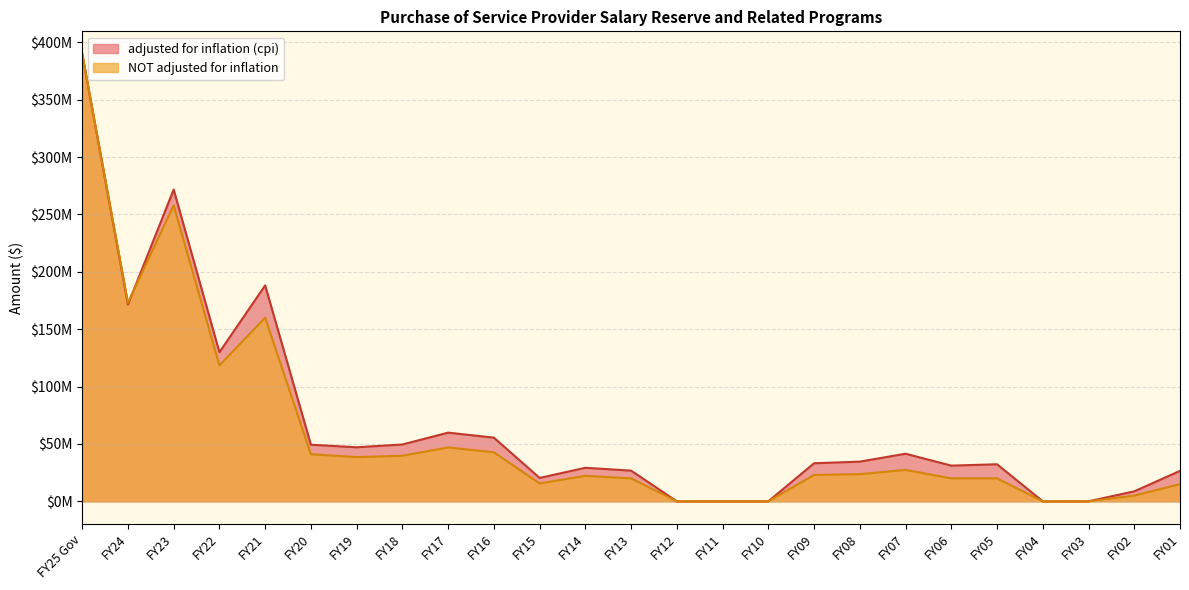

How many series are shown in this chart?

2